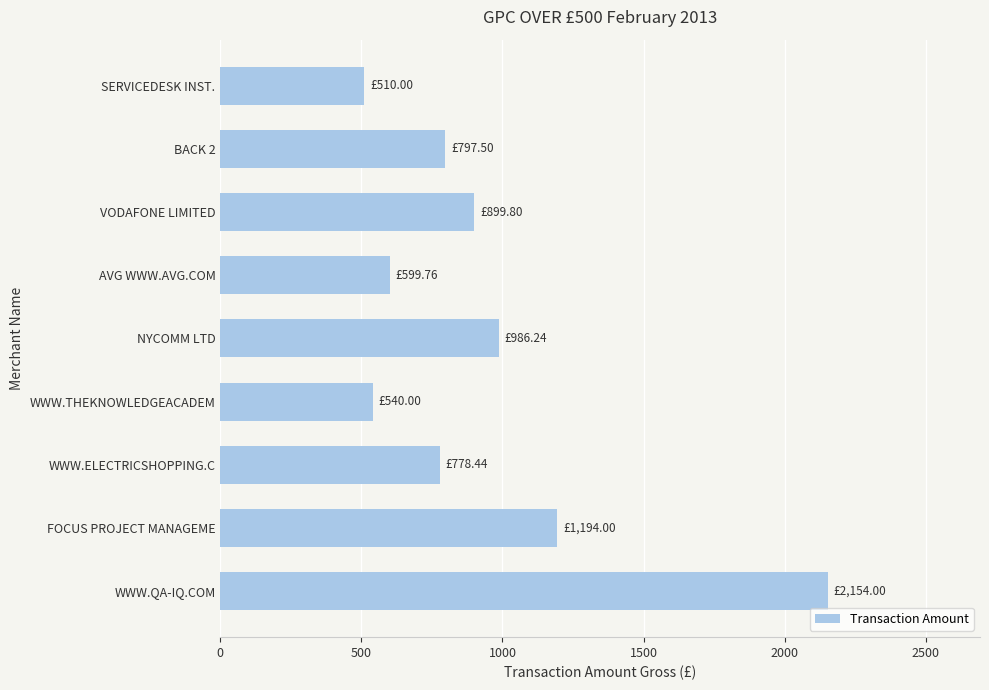

What is the label of the 7th bar from the bottom?

VODAFONE LIMITED